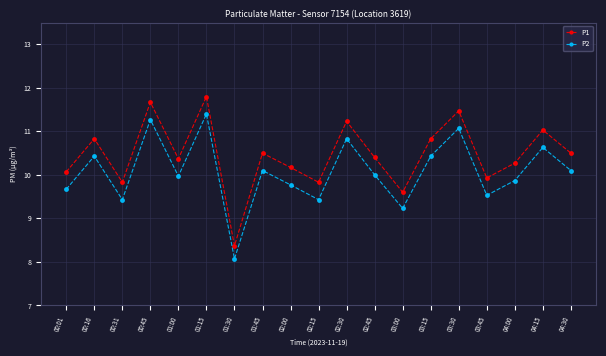

True or false: P2 and P1 intersect in this chart.

False